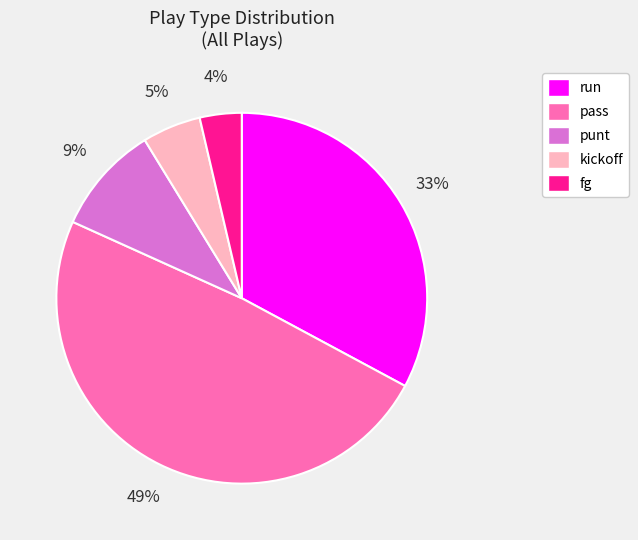

To the nearest percent, what is the difference between the largest and smallest slice percentages?

45%